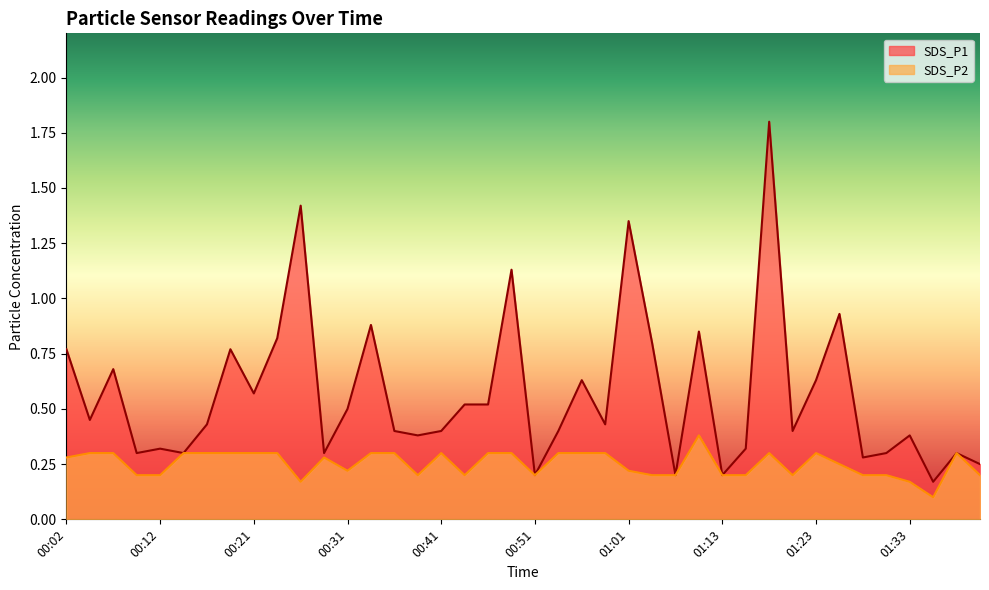

True or false: SDS_P2 has a value of 0.4 at 00:24.

False